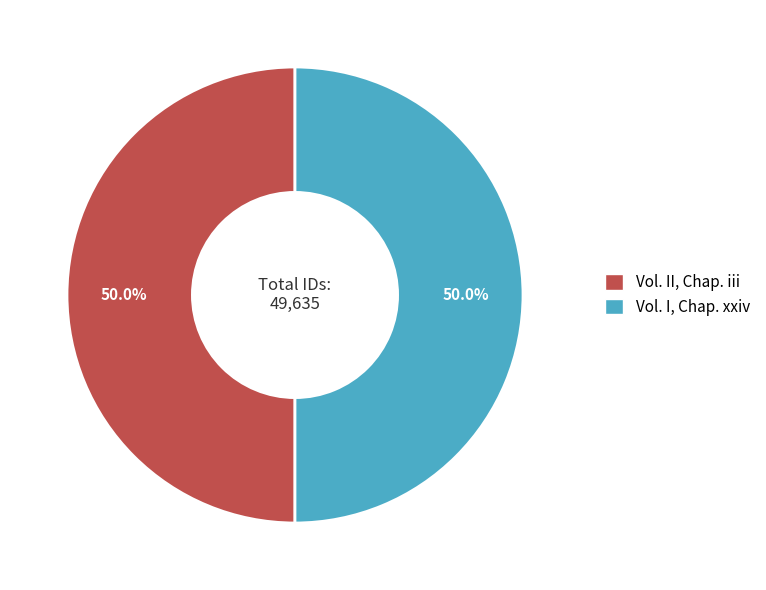

What percentage is the Vol. I, Chap. xxiv slice, to the nearest percent?

50%